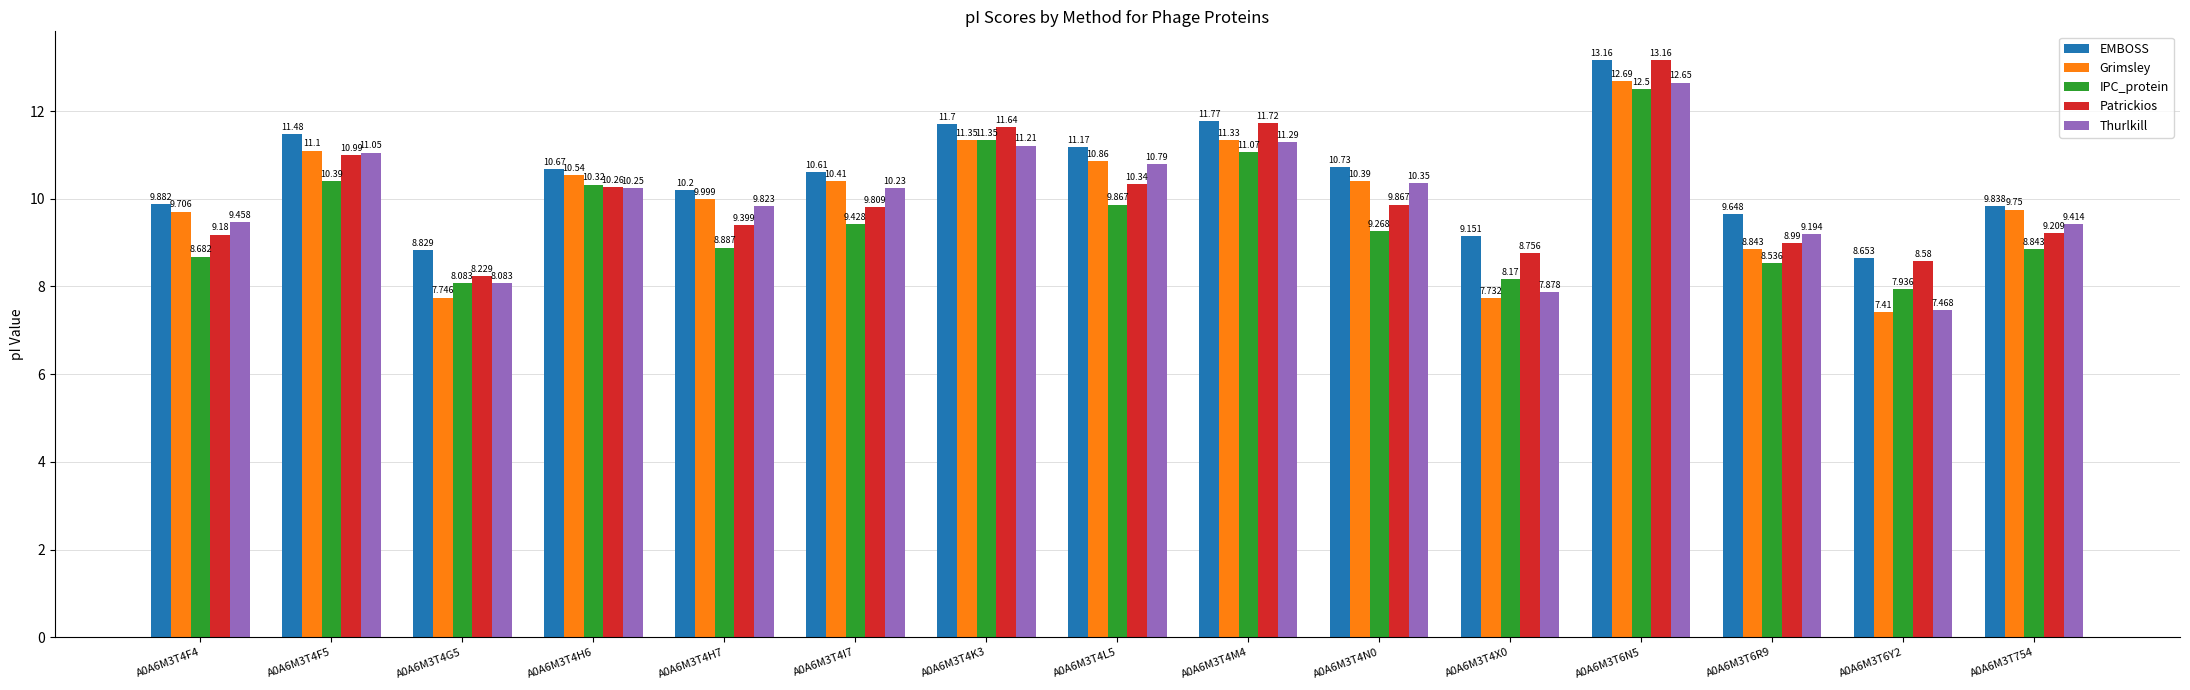

Rank the categories by EMBOSS value from highest to lowest.

A0A6M3T6N5, A0A6M3T4M4, A0A6M3T4K3, A0A6M3T4F5, A0A6M3T4L5, A0A6M3T4N0, A0A6M3T4H6, A0A6M3T4I7, A0A6M3T4H7, A0A6M3T4F4, A0A6M3T754, A0A6M3T6R9, A0A6M3T4X0, A0A6M3T4G5, A0A6M3T6Y2